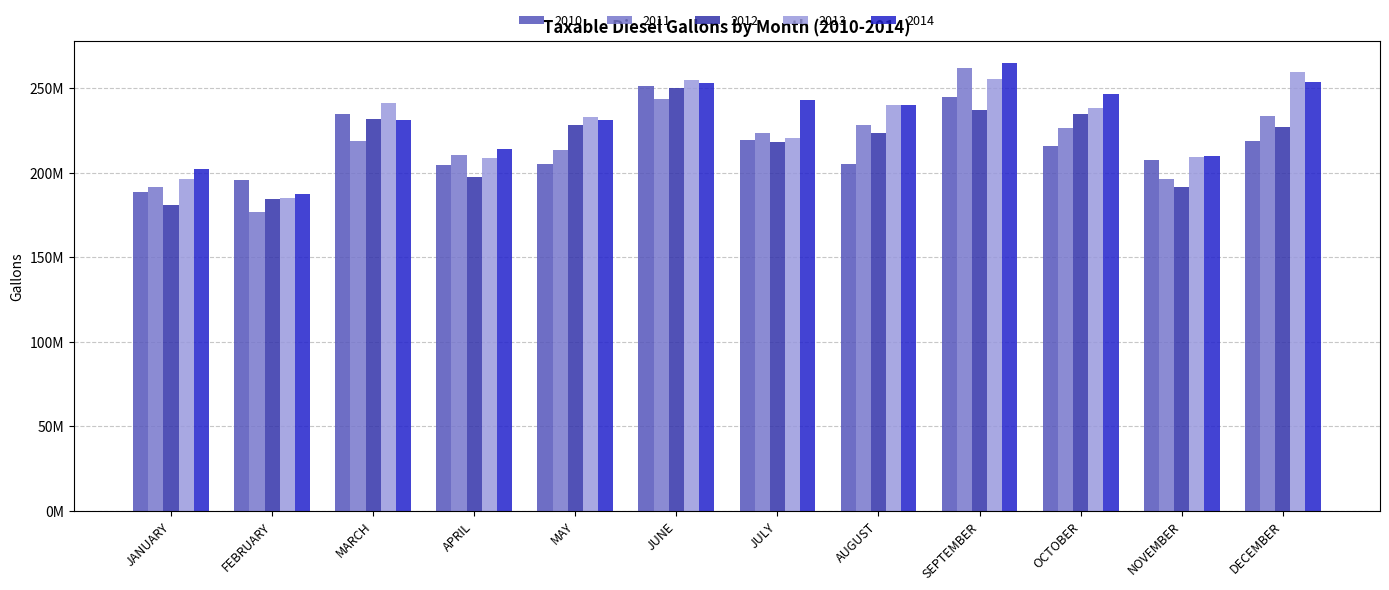

Is the value of 2010 at SEPTEMBER greater than the value of 2012 at APRIL?

Yes